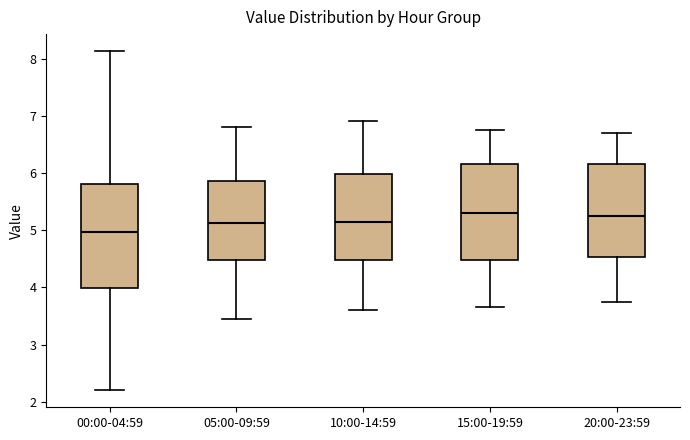

Where is the lower edge of the box for 10:00-14:59 on the y-axis? The values are not printed on the chart, so give them approximately, as read against the axis.

4.5